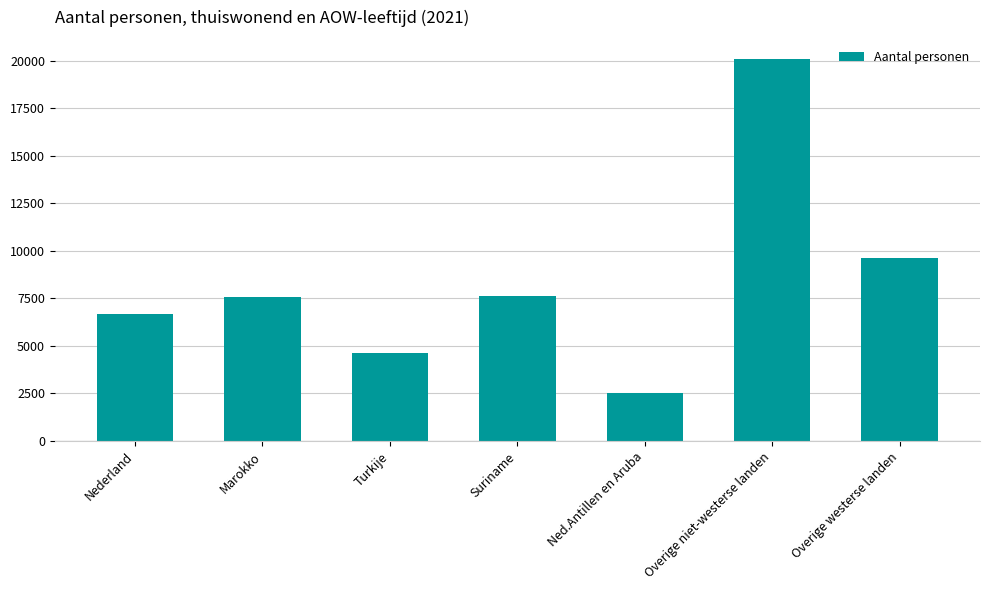

What is the ratio of the value at Turkije to the value at Nederland?

0.7